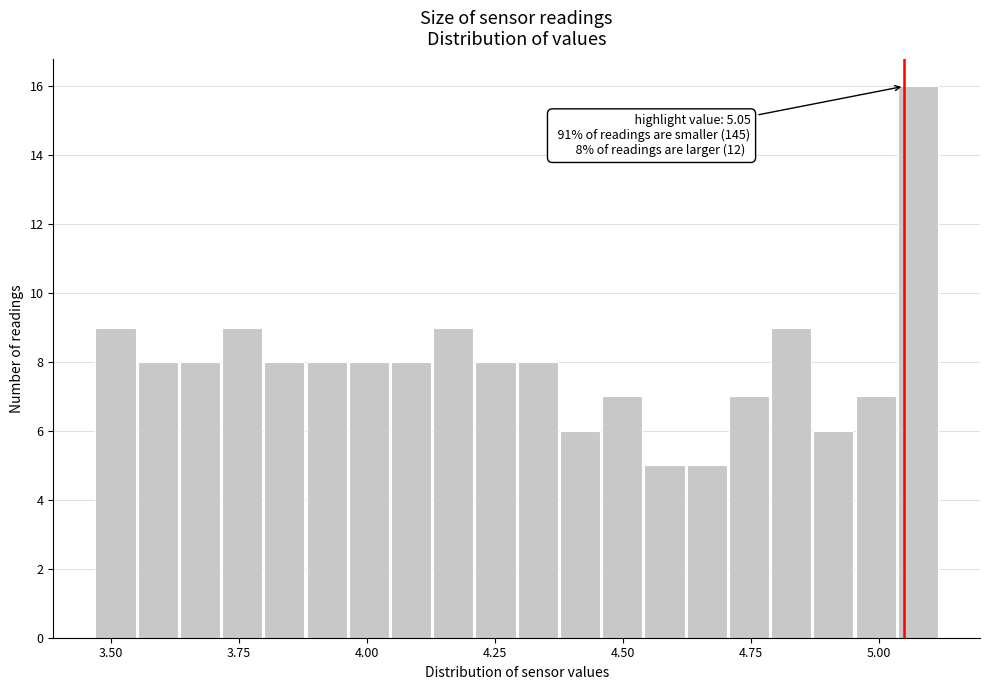

Around what value on the x-axis is the tallest bar? Give the approximate position of its centre, as read against the axis.

5.10